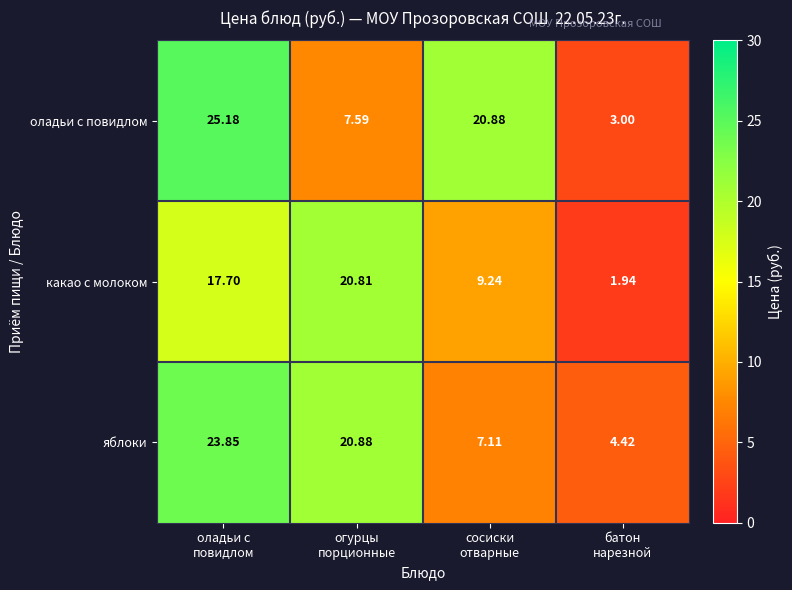

Count the number of data series in this chart.

3